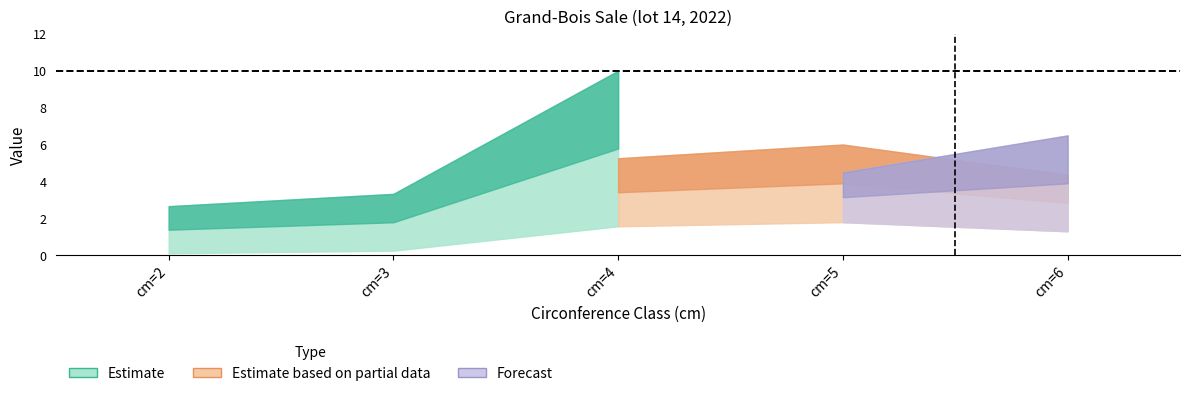

True or false: cm has more than 1 interior local peaks.

False